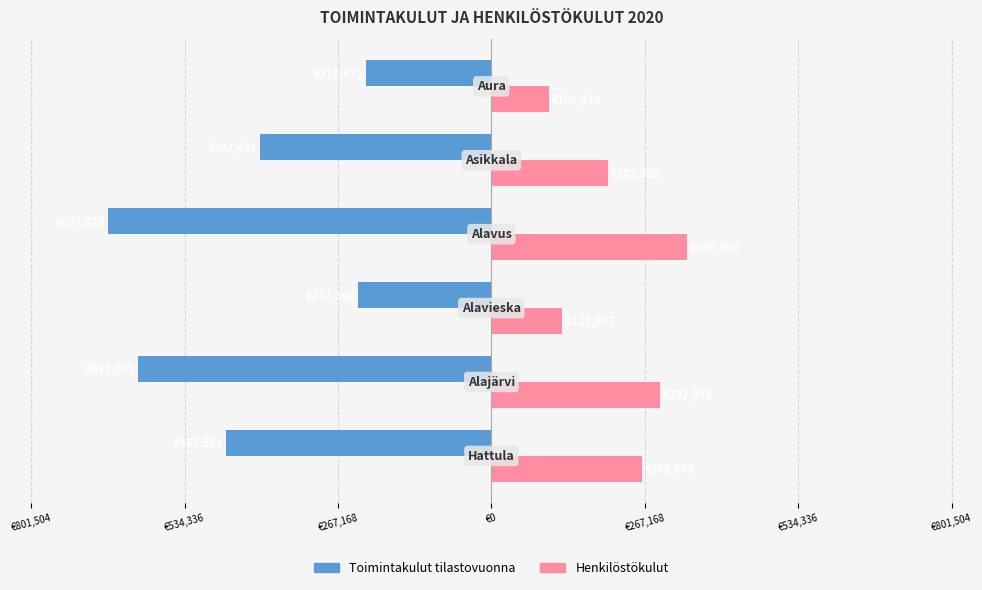

Reading left to right, list all the values displayed in this chart.

Toimintakulut tilastovuonna: -462551	-615035	-232560	-667920	-402451	-218471
Henkilöstökulut: 262942	292993	123837	340400	202390	100426